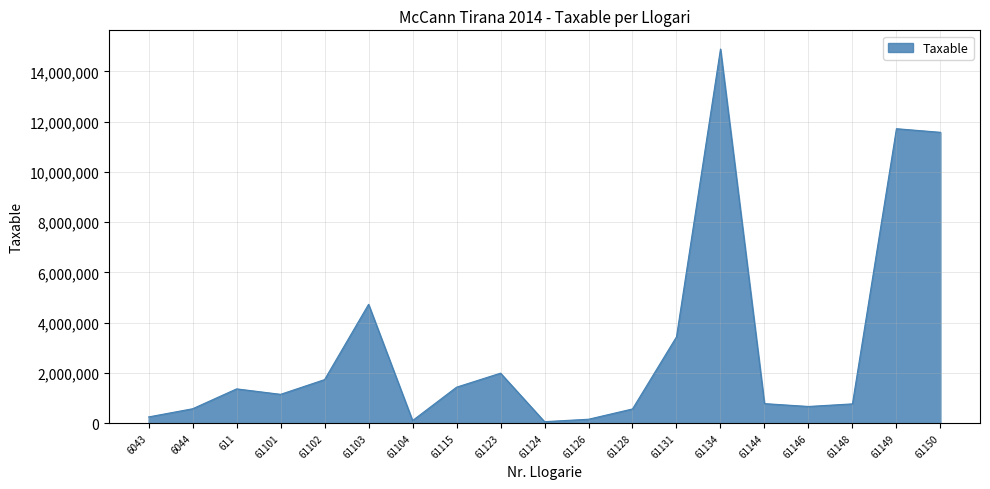

What is the average value?

3050467.3